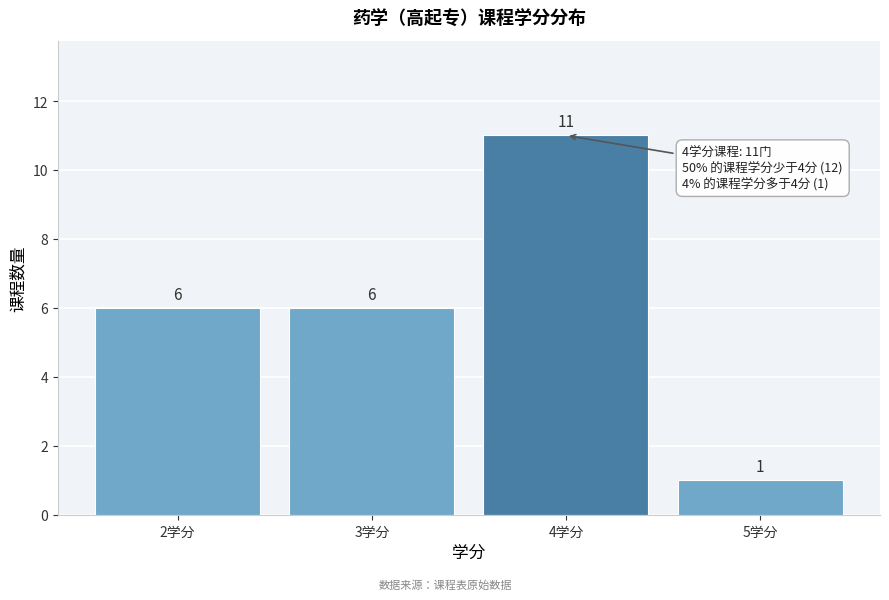

Reading right to left, extract all data points from this chart.

1	11	6	6